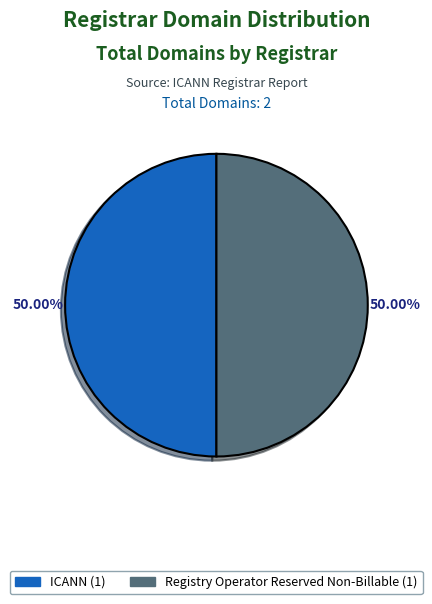

Count the number of slices in the pie.

2